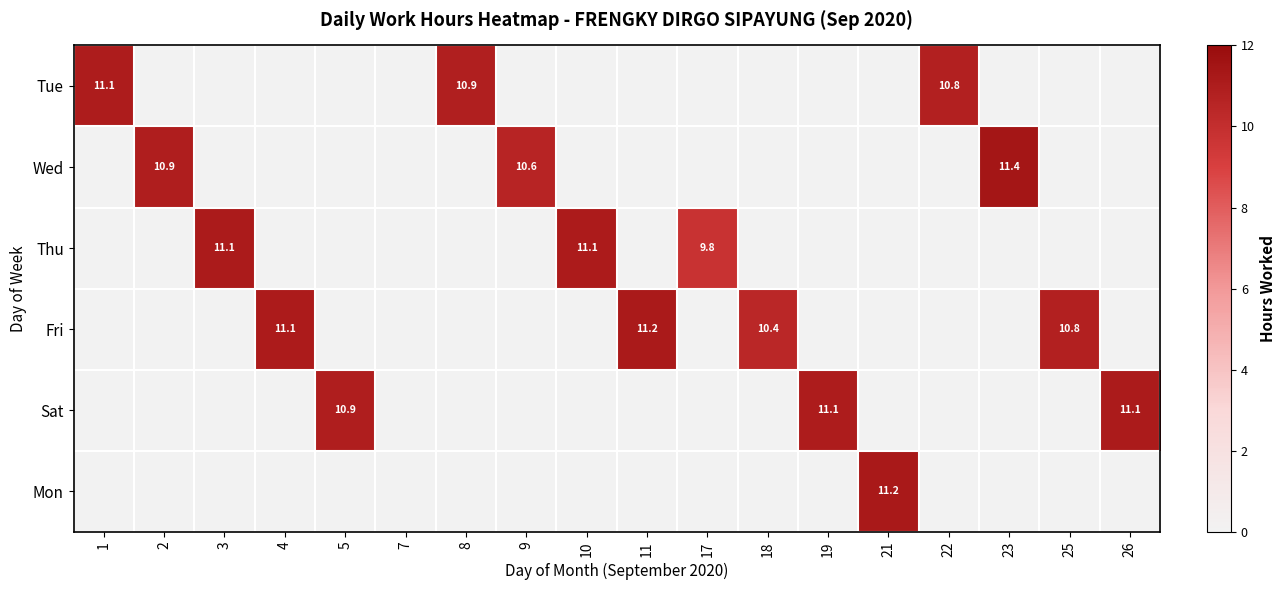

Is it true that Tue equals 3.6 at 8?

False